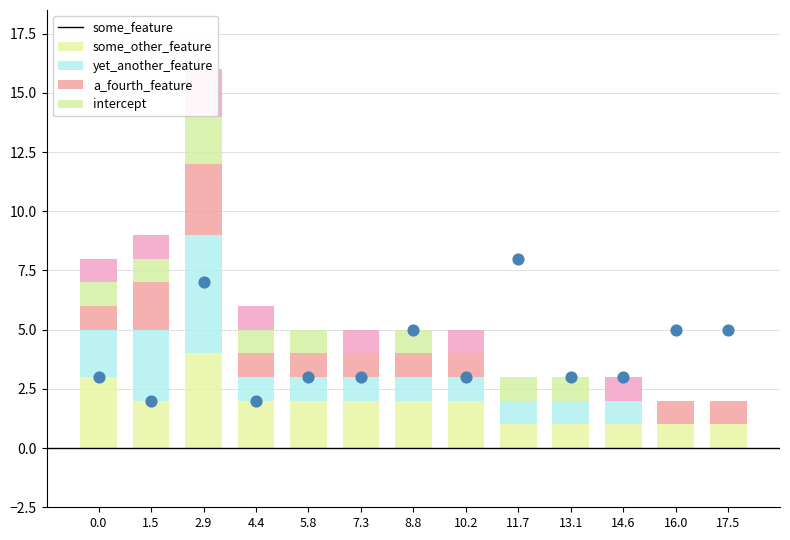

What is the total value across all series at 1.5?

9